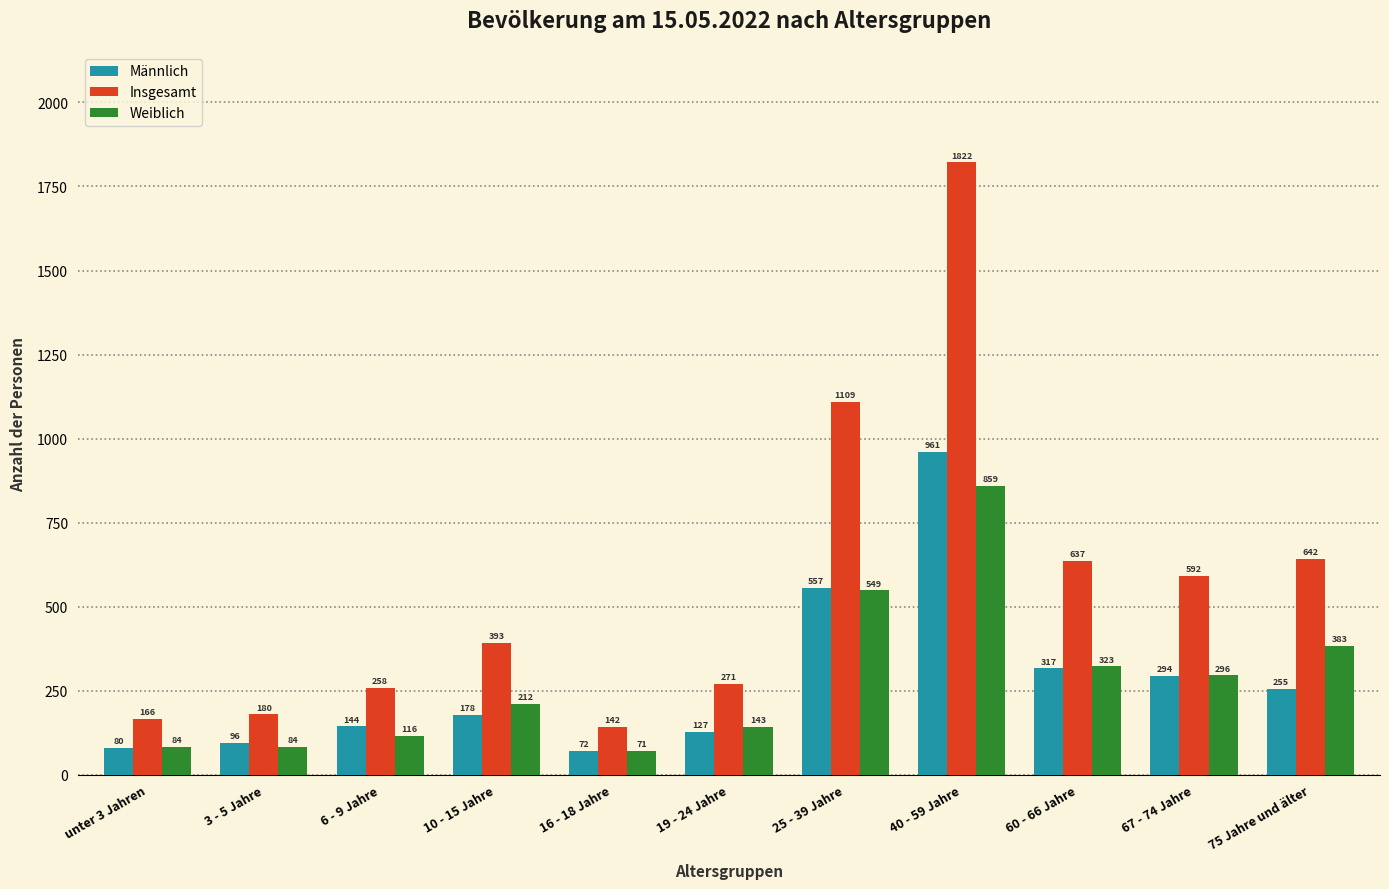

Reading right to left, transcribe all the data shown in this chart.

Männlich: 75 Jahre und älter=255	67 - 74 Jahre=294	60 - 66 Jahre=317	40 - 59 Jahre=961	25 - 39 Jahre=557	19 - 24 Jahre=127	16 - 18 Jahre=72	10 - 15 Jahre=178	6 - 9 Jahre=144	3 - 5 Jahre=96	unter 3 Jahren=80
Insgesamt: 75 Jahre und älter=642	67 - 74 Jahre=592	60 - 66 Jahre=637	40 - 59 Jahre=1822	25 - 39 Jahre=1109	19 - 24 Jahre=271	16 - 18 Jahre=142	10 - 15 Jahre=393	6 - 9 Jahre=258	3 - 5 Jahre=180	unter 3 Jahren=166
Weiblich: 75 Jahre und älter=383	67 - 74 Jahre=296	60 - 66 Jahre=323	40 - 59 Jahre=859	25 - 39 Jahre=549	19 - 24 Jahre=143	16 - 18 Jahre=71	10 - 15 Jahre=212	6 - 9 Jahre=116	3 - 5 Jahre=84	unter 3 Jahren=84